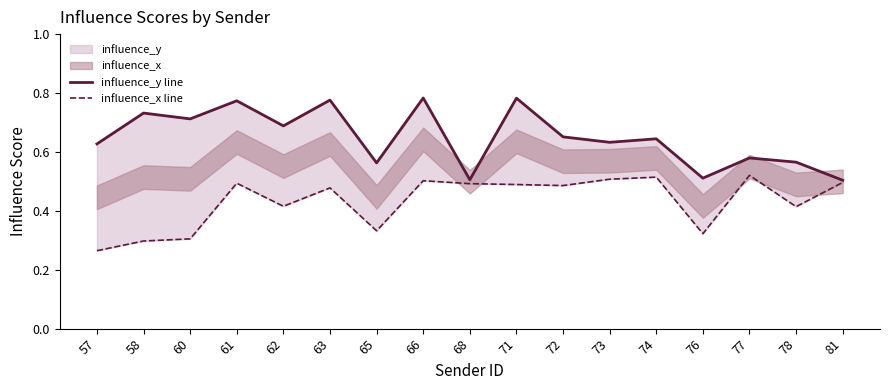

What is the difference between the influence_x line values at 65 and 63?

0.1